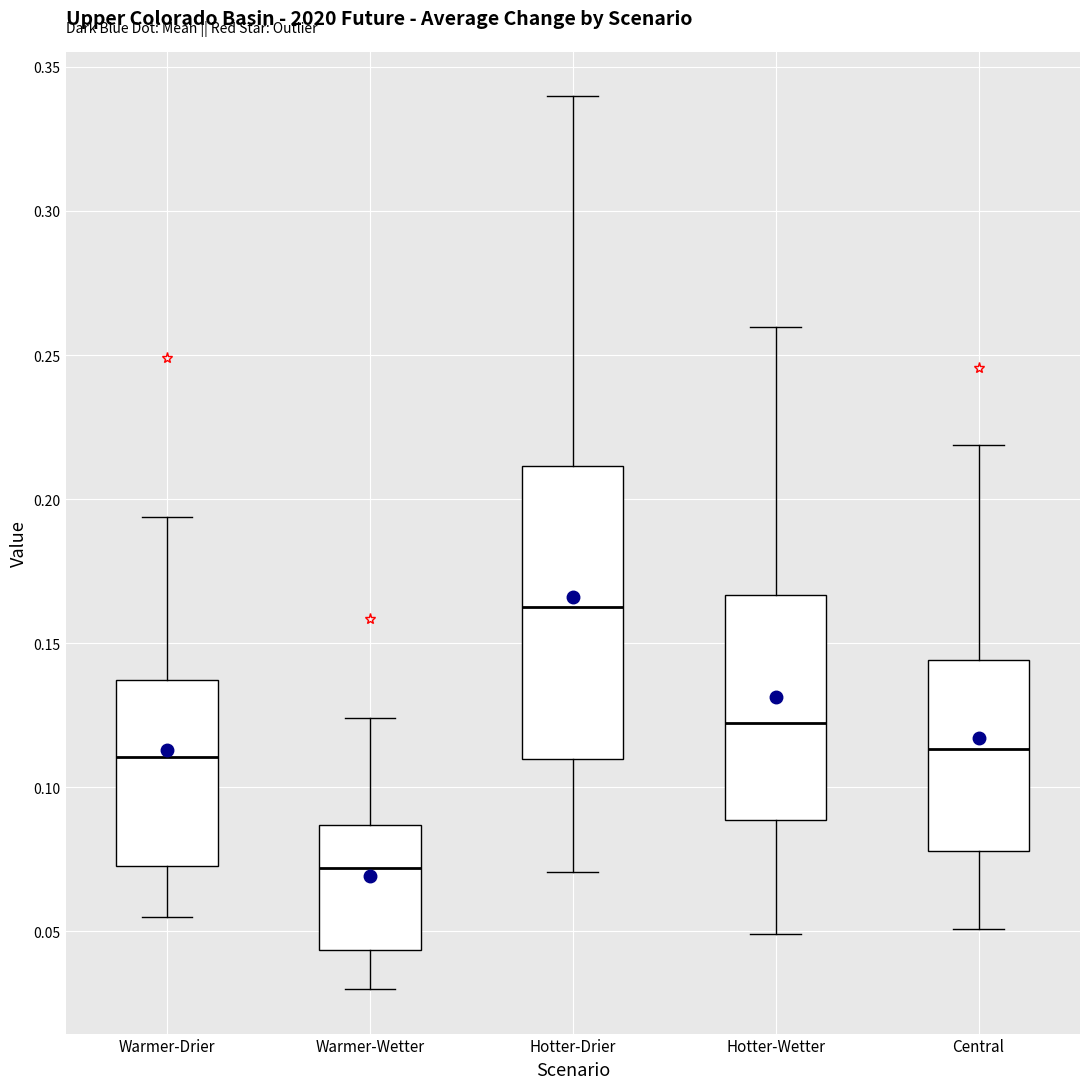

Reading left to right, transcribe this box plot: for each box, give where its median line is, the range the box spans, and where its two whiskers end, as read against the y-axis. The values are not printed on the chart, so give them approximately, as read against the axis.

Warmer-Drier: median 0.110, box 0.075 to 0.135, whiskers 0.055 to 0.195
Warmer-Wetter: median 0.070, box 0.045 to 0.085, whiskers 0.030 to 0.125
Hotter-Drier: median 0.160, box 0.110 to 0.210, whiskers 0.070 to 0.340
Hotter-Wetter: median 0.120, box 0.090 to 0.165, whiskers 0.050 to 0.260
Central: median 0.115, box 0.080 to 0.145, whiskers 0.050 to 0.220